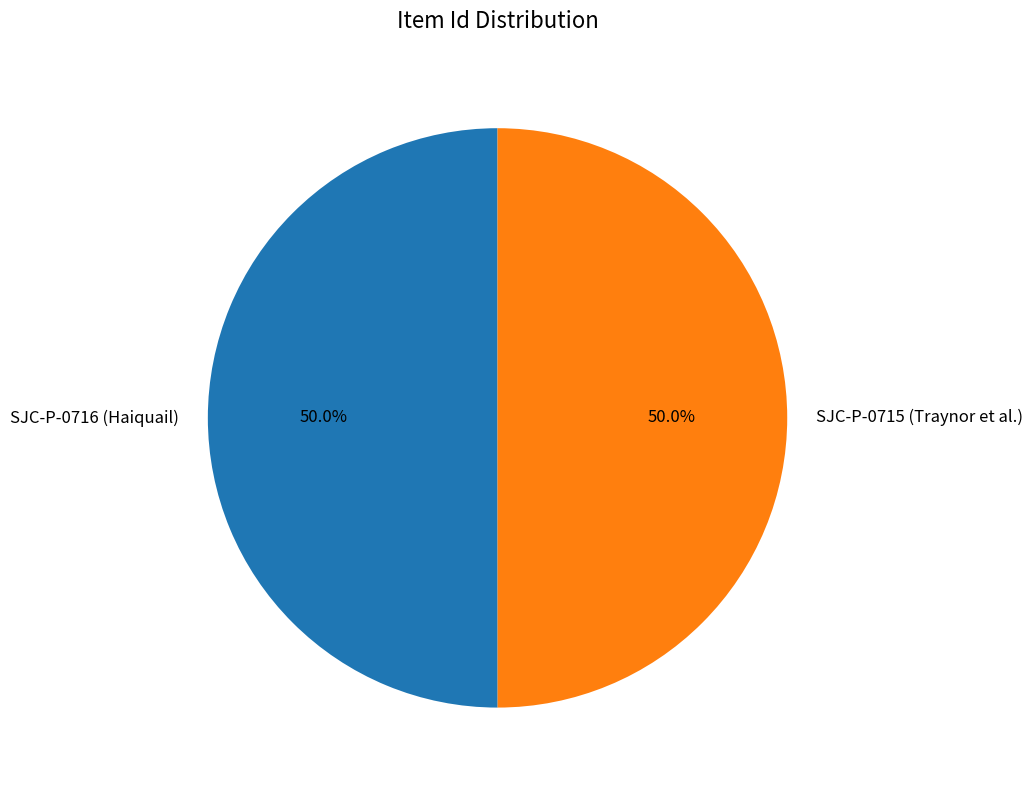

Approximately how many times larger is the value at SJC-P-0715 (Traynor et al.) compared to SJC-P-0716 (Haiquail)?

1.0